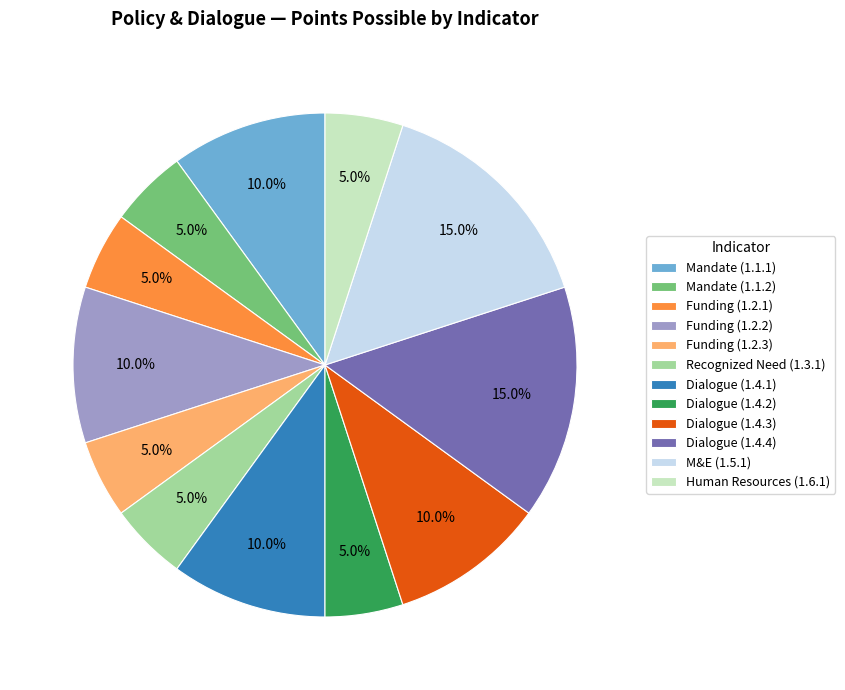

What is the ratio of the value at Recognized Need (1.3.1) to the value at M&E (1.5.1)?

0.3